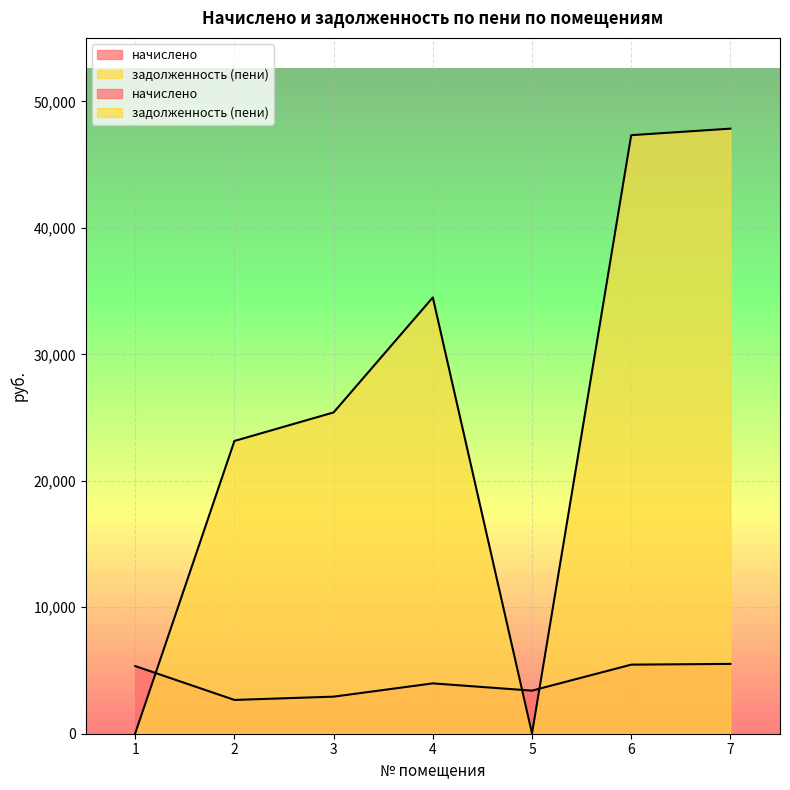

Where is задолженность (пени) nearest to the value 23930?

2